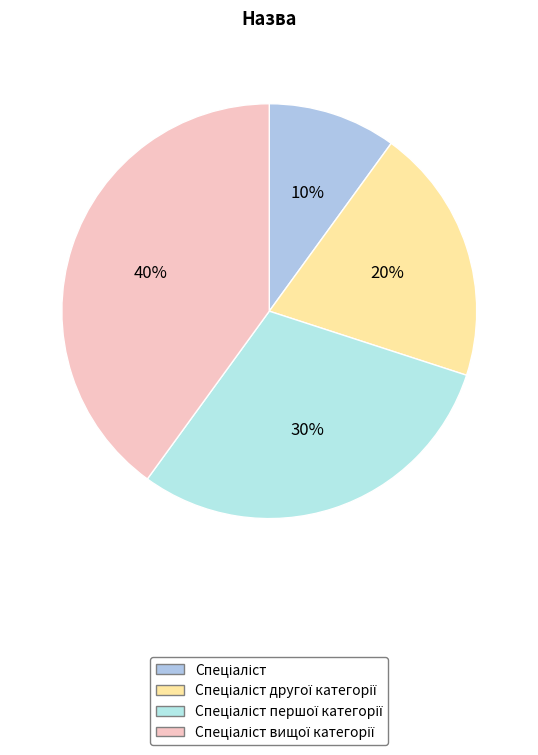

Does Спеціаліст першої категорії represent more than half of the total?

No